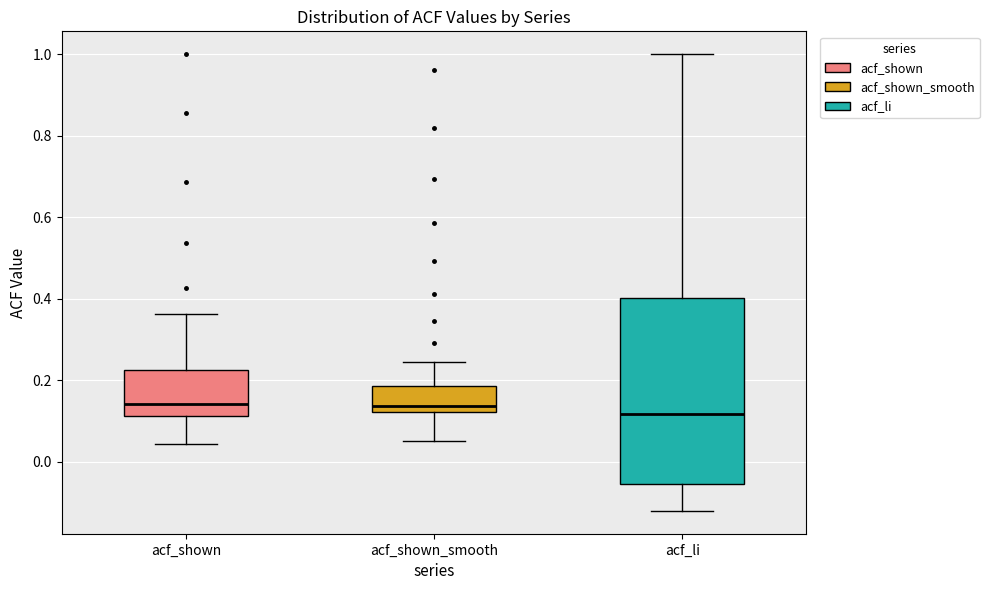

Where does the upper whisker of the box for acf_li end on the y-axis? The values are not printed on the chart, so give them approximately, as read against the axis.

1.00